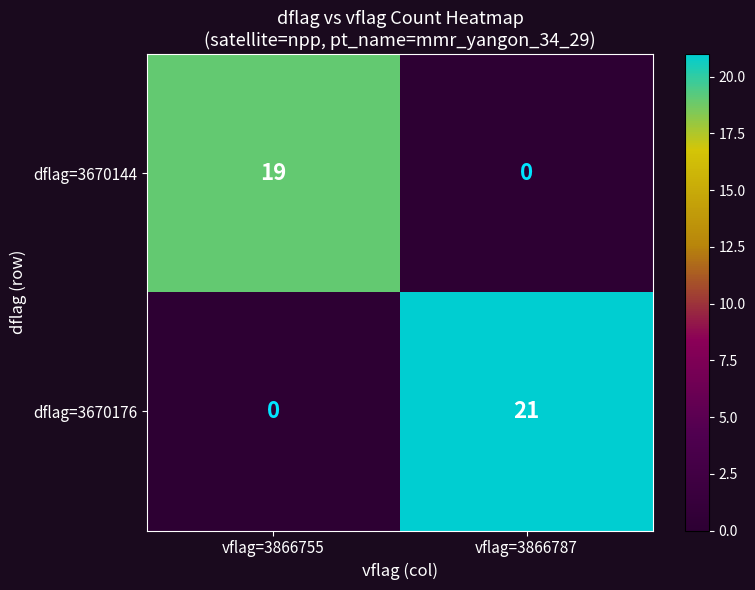

Reading left to right, list all the values displayed in this chart.

dflag=3670144: vflag=3866755=19	vflag=3866787=0
dflag=3670176: vflag=3866755=0	vflag=3866787=21